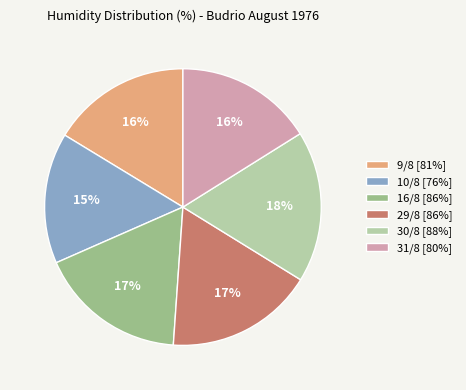

What is the ratio of the value at 31/8 to the value at 9/8?

1.0